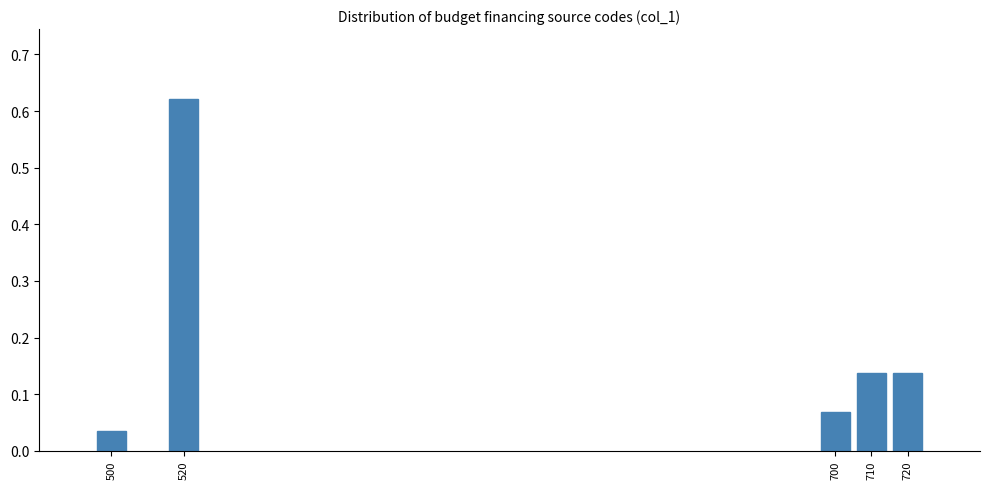

Which has a higher value, 700 or 500?

700